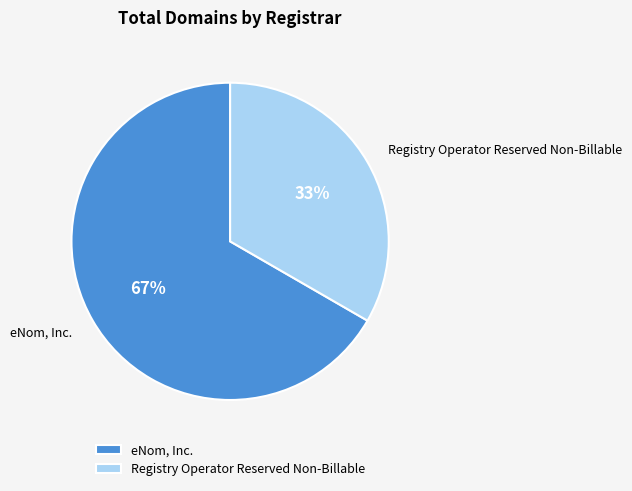

Rank the categories by value from lowest to highest.

Registry Operator Reserved Non-Billable, eNom, Inc.